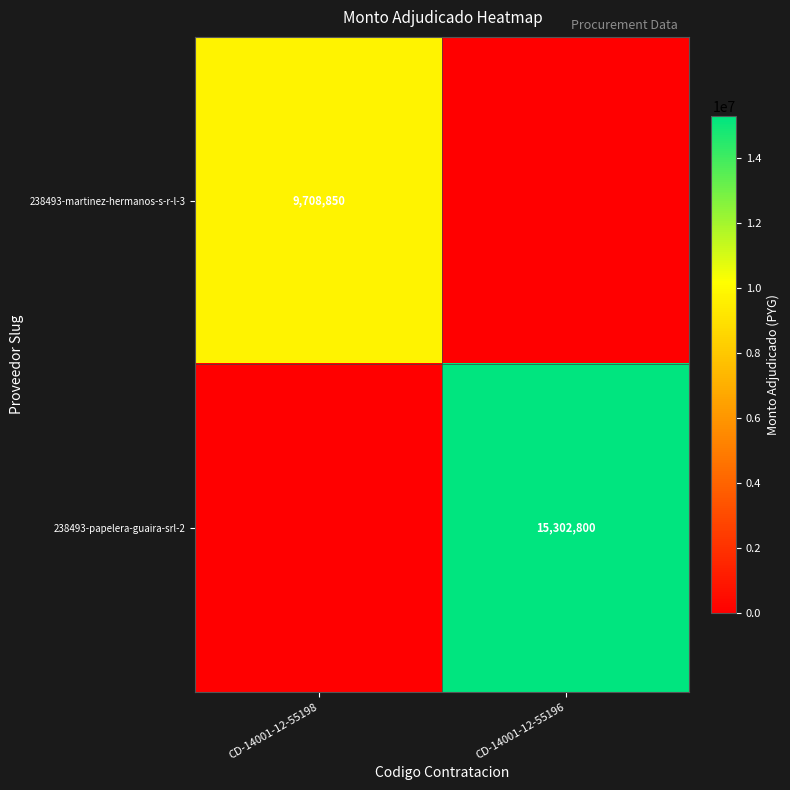

Is it true that 238493-papelera-guaira-srl-2 equals 15302800 at CD-14001-12-55196?

True